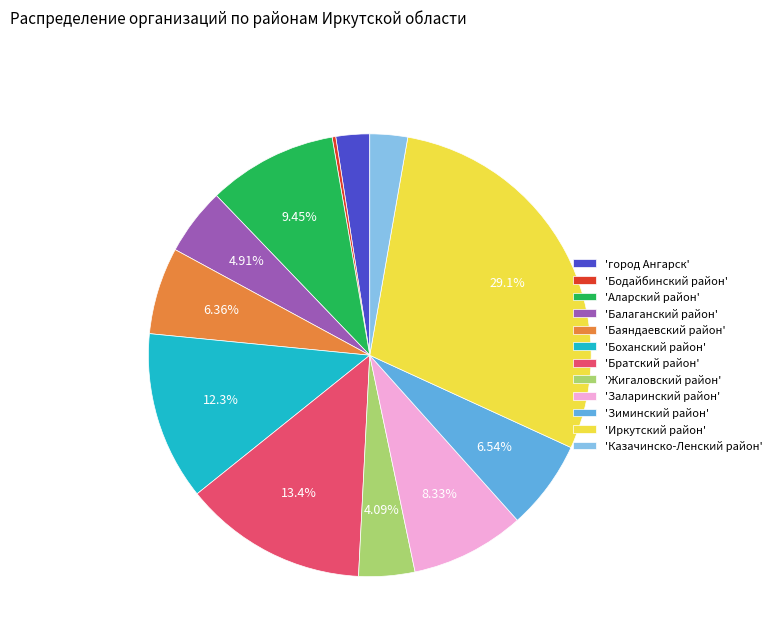

What is the ratio of the value at 'город Ангарск' to the value at 'Казачинско-Ленский район'?

0.9